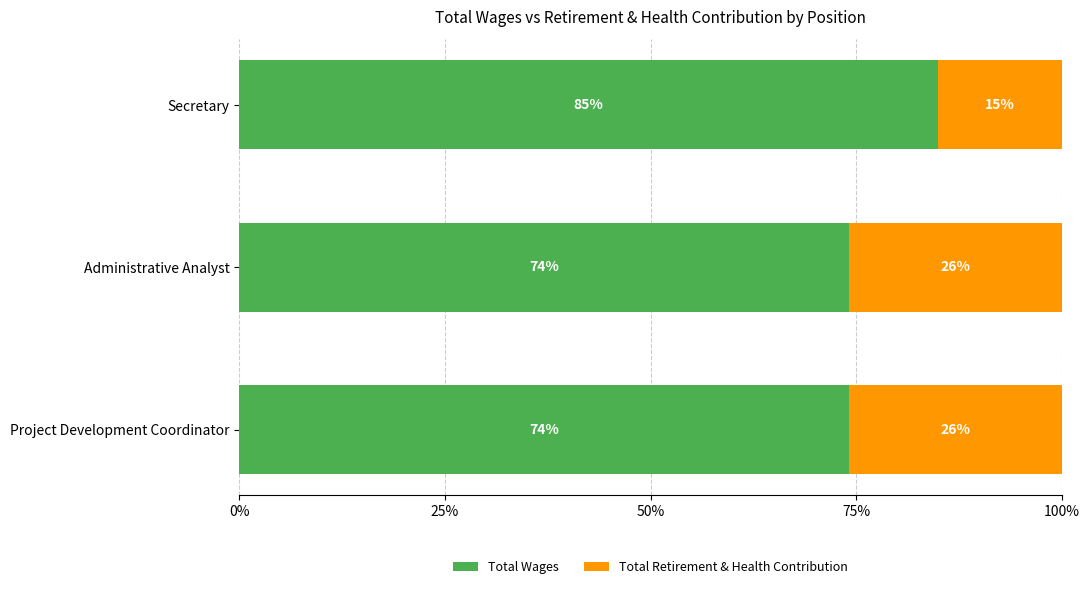

What is the difference between the maximum and minimum values in the Total Wages series?

10.9